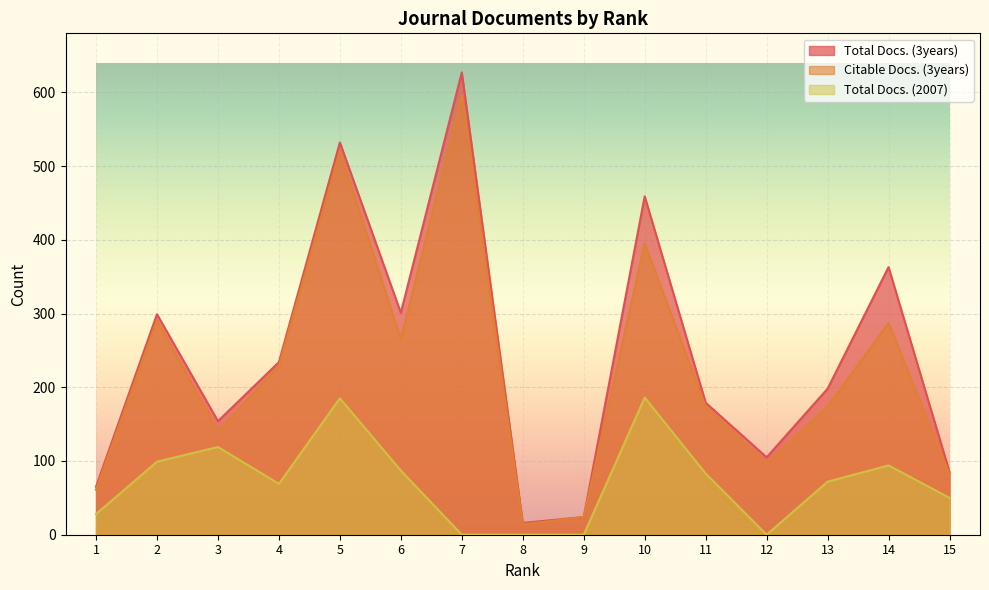

True or false: Total Docs. (2007) and Total Docs. (3years) intersect in this chart.

False